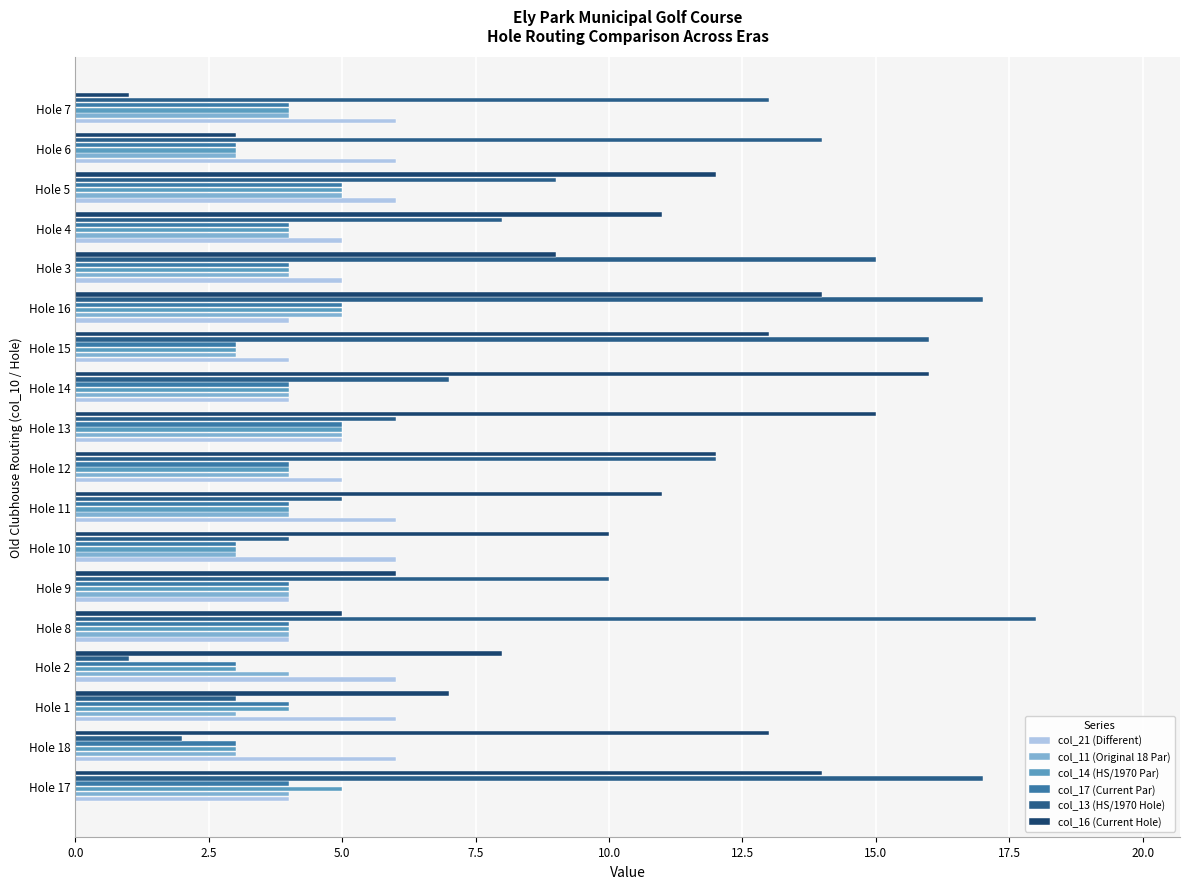

What is the difference between the maximum and minimum values in the col_21 (Different) series?

2